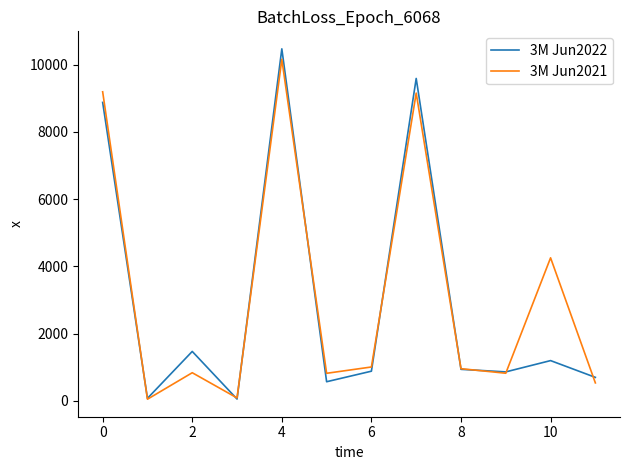

At how many categories does at least one series exceed 1193?

5